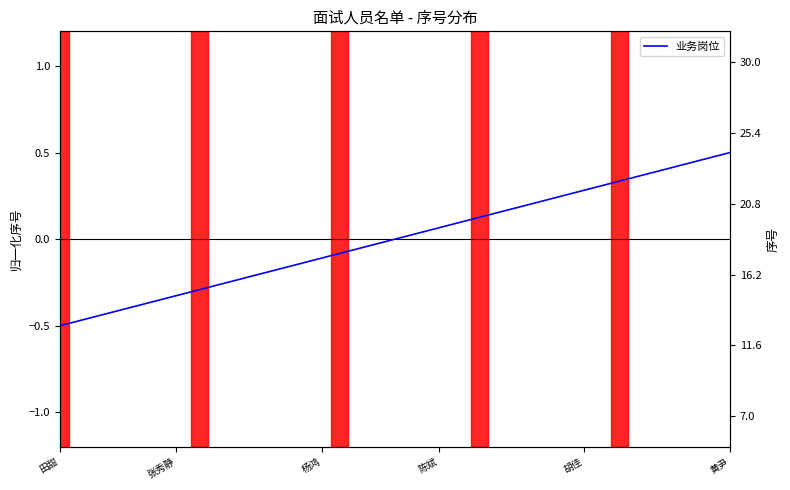

The 业务岗位序号 series shows 18.0 at 11. True or false?

True